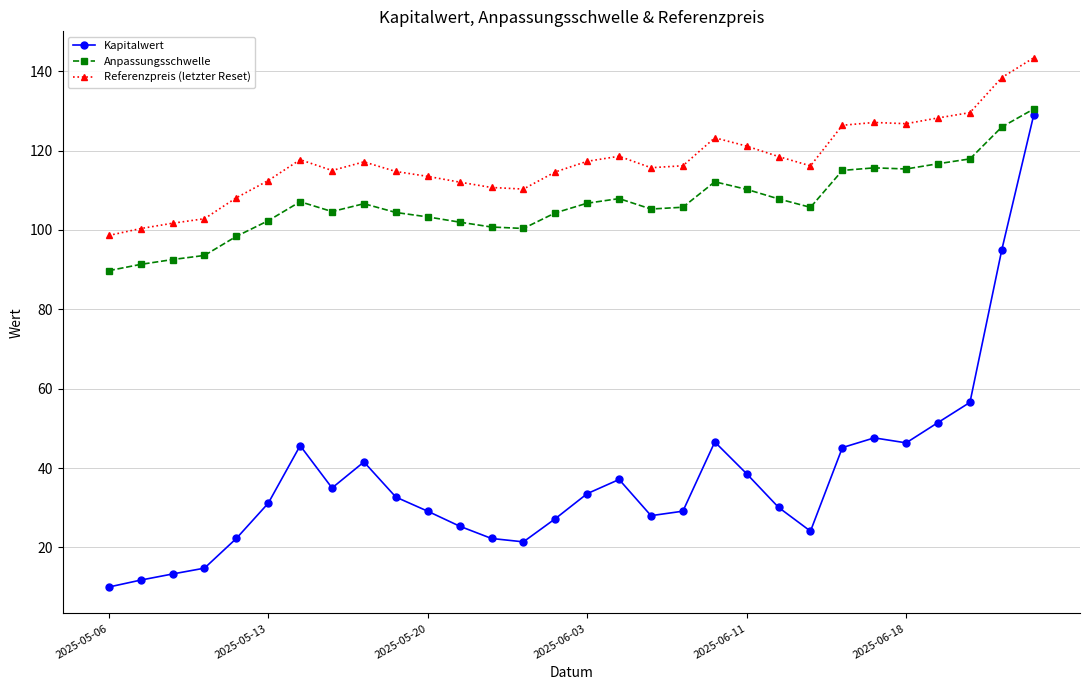

Which series has the largest total across all categories?

Referenzpreis (letzter Reset)